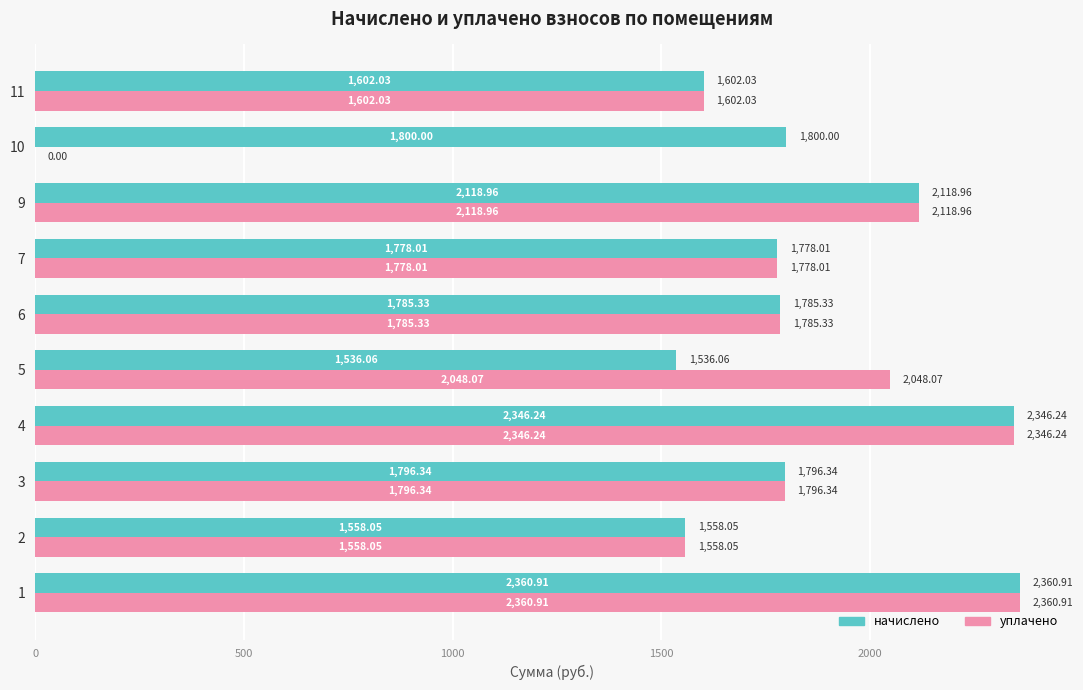

What is the total value across all series at 6?

3570.7